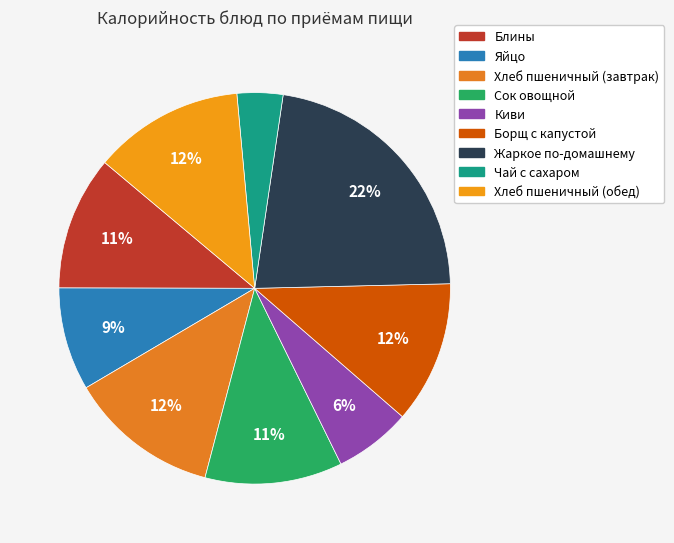

What percentage do Блины and Борщ с капустой together represent?

22.8%